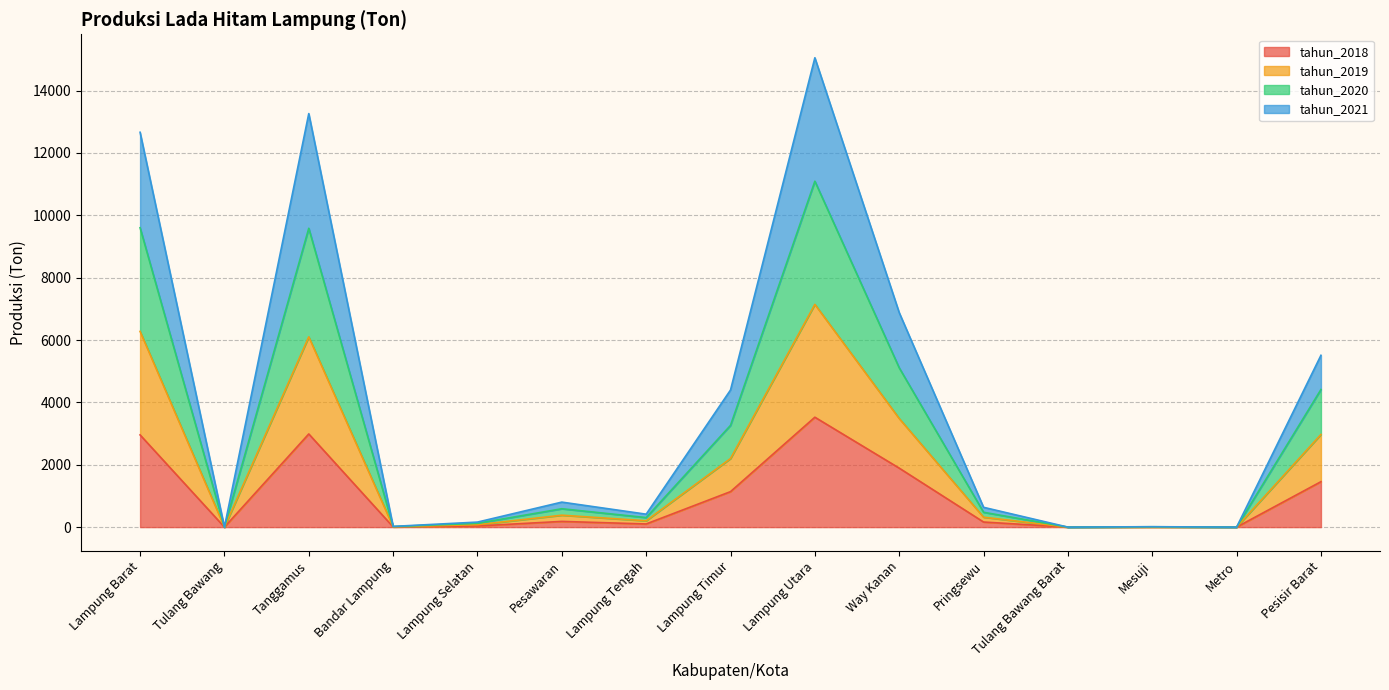

What is the spread (max minus min) of values at Lampung Selatan?

124